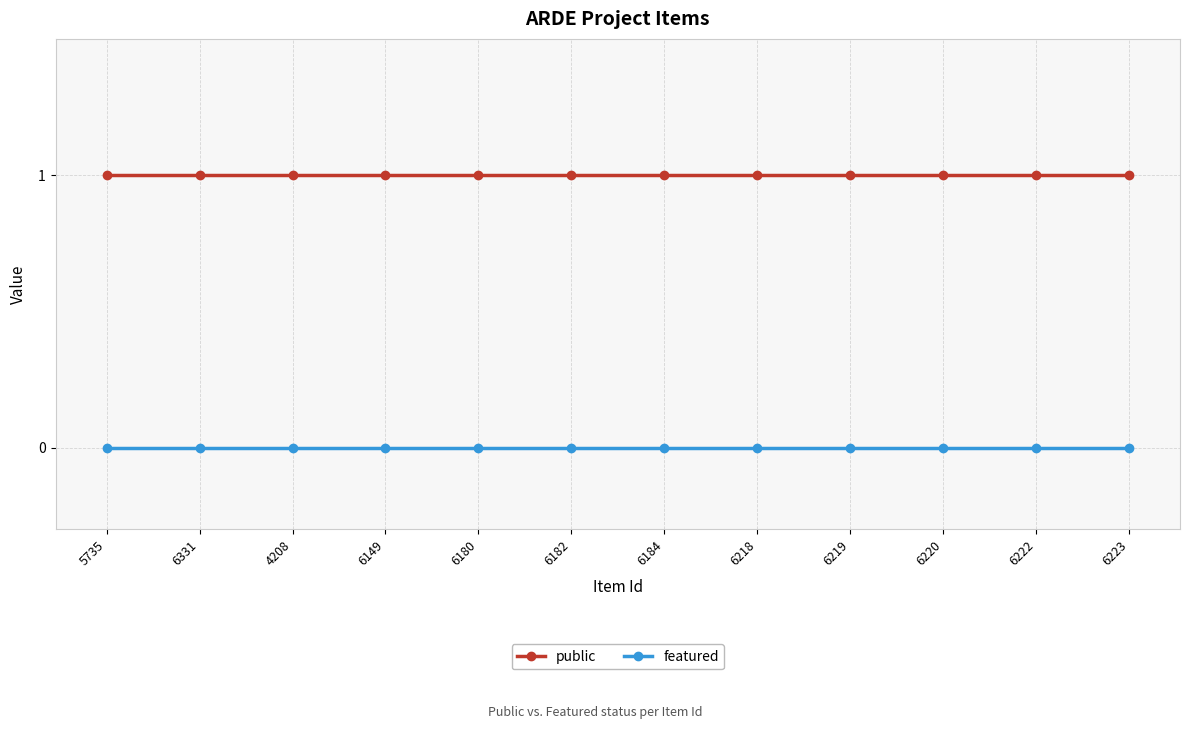

The value of featured at 6331 is 0. True or false?

True